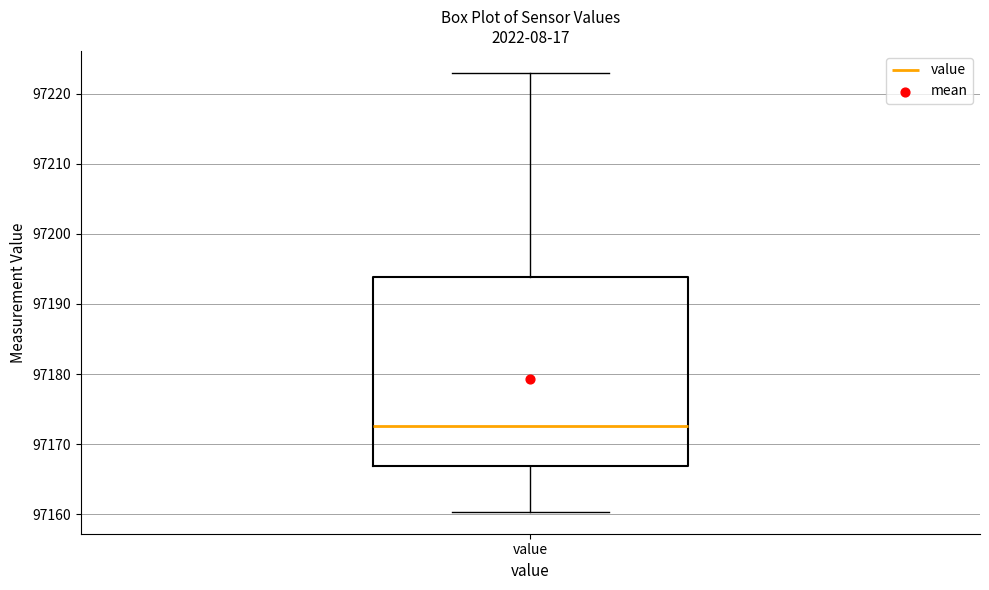

Transcribe this box plot: give where the median line is, the range the box spans, and where the two whiskers end, as read against the y-axis. The values are not printed on the chart, so give them approximately, as read against the axis.

median 97173, box 97167 to 97194, whiskers 97160 to 97223